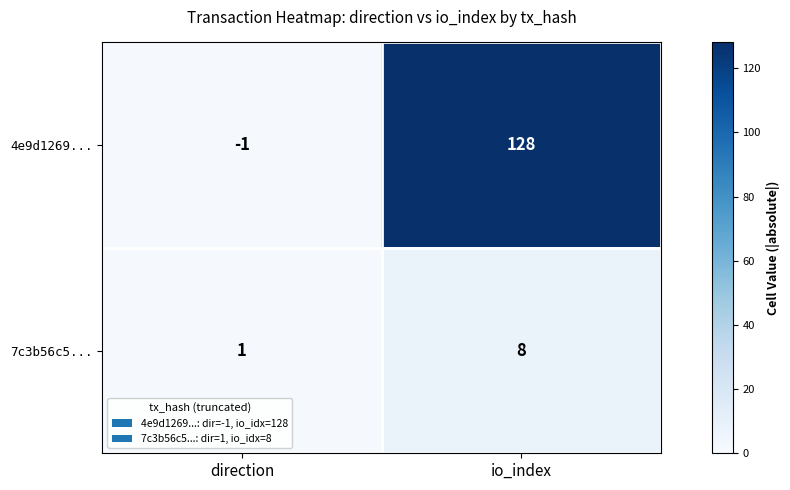

The 7c3b56c5... series shows 13 at io_index. True or false?

False